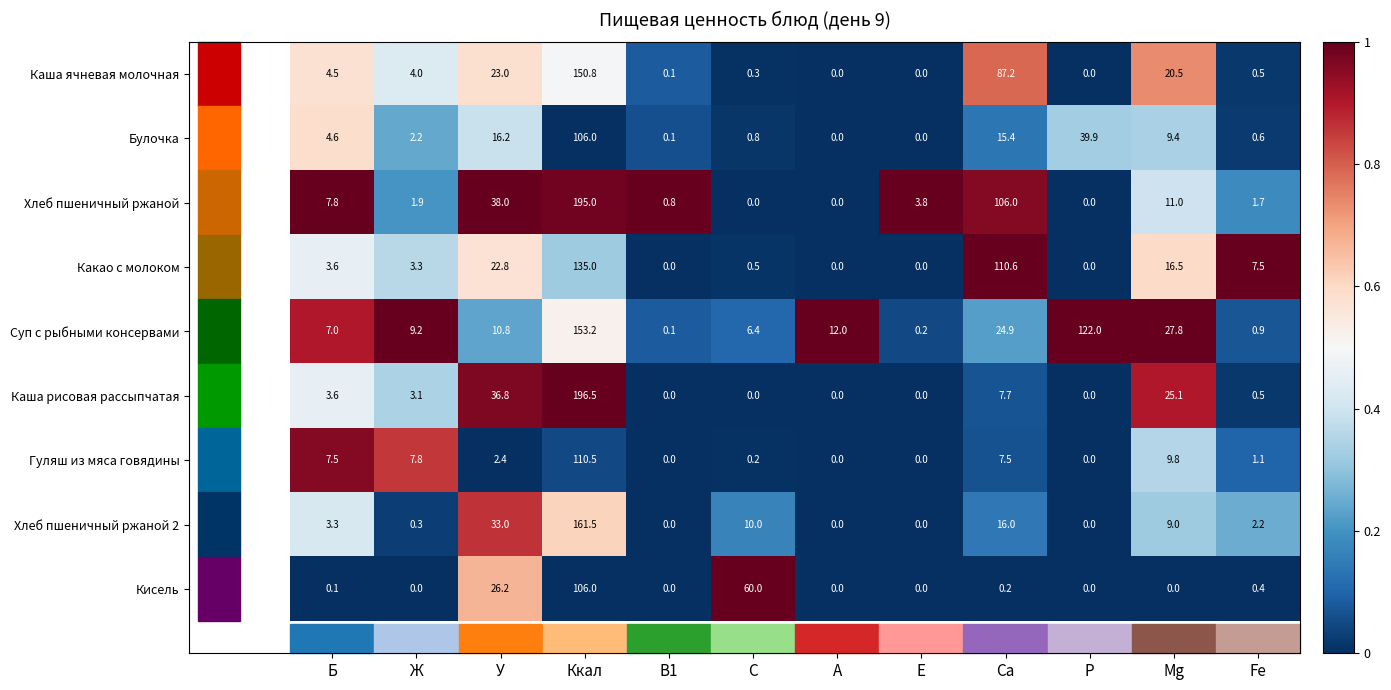

Between В1 and Fe, which series saw the biggest shift?

Какао с молоком